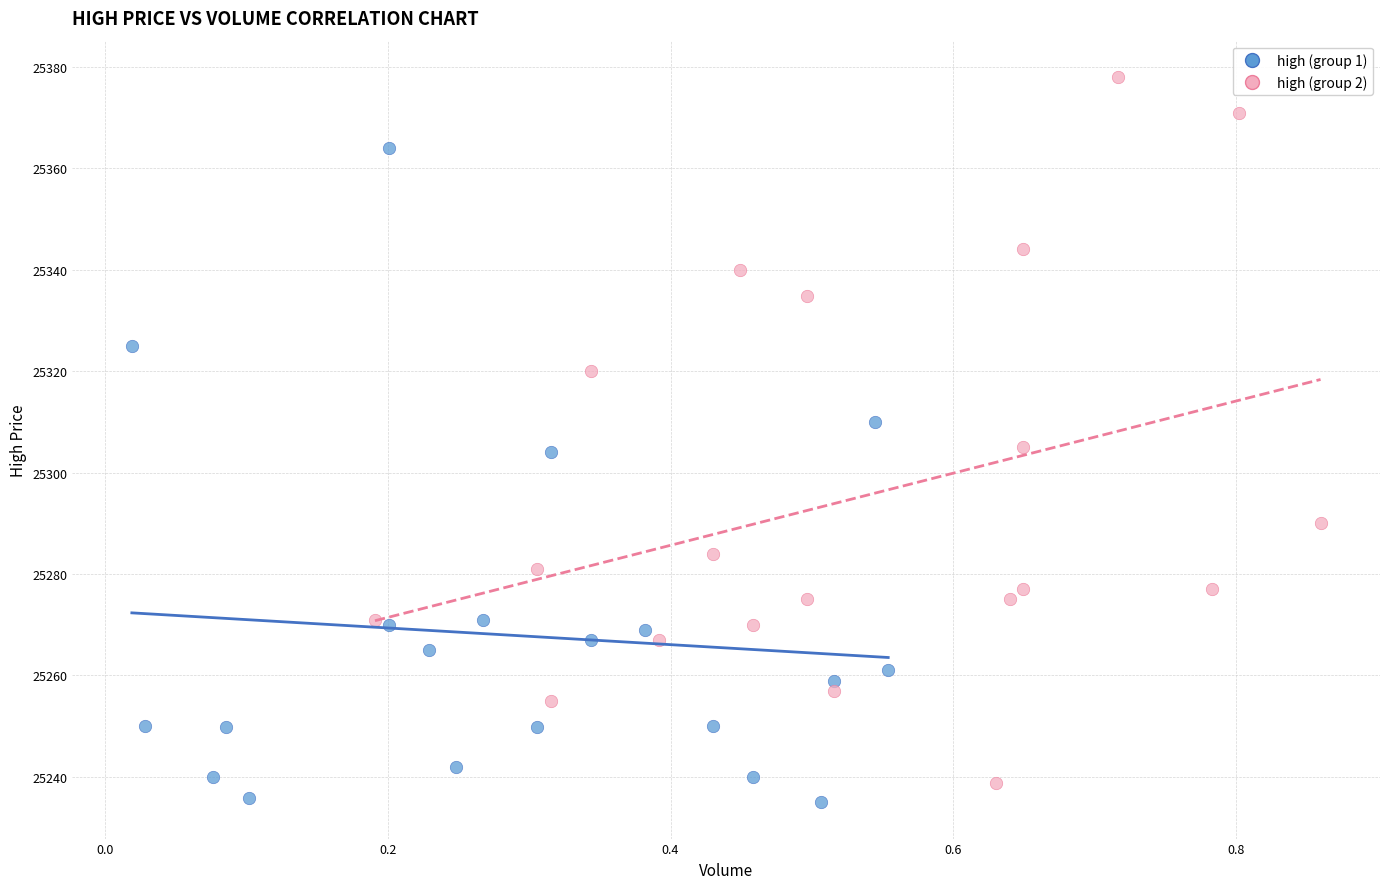

What are all the series names shown in the legend?

high (group 1), high (group 2)